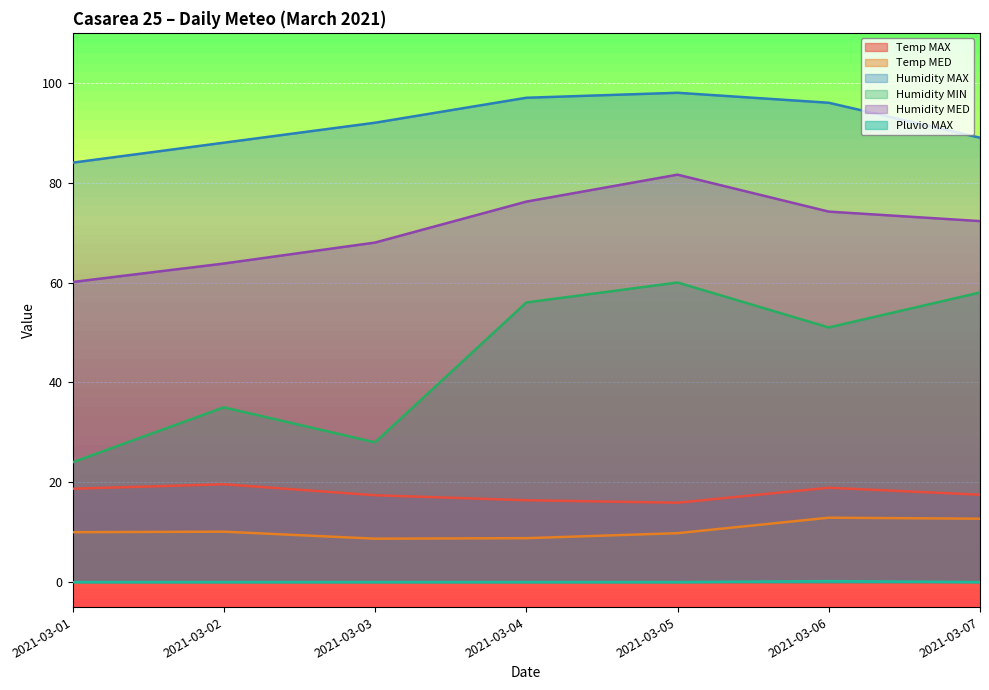

How many lines are shown in the chart?

6